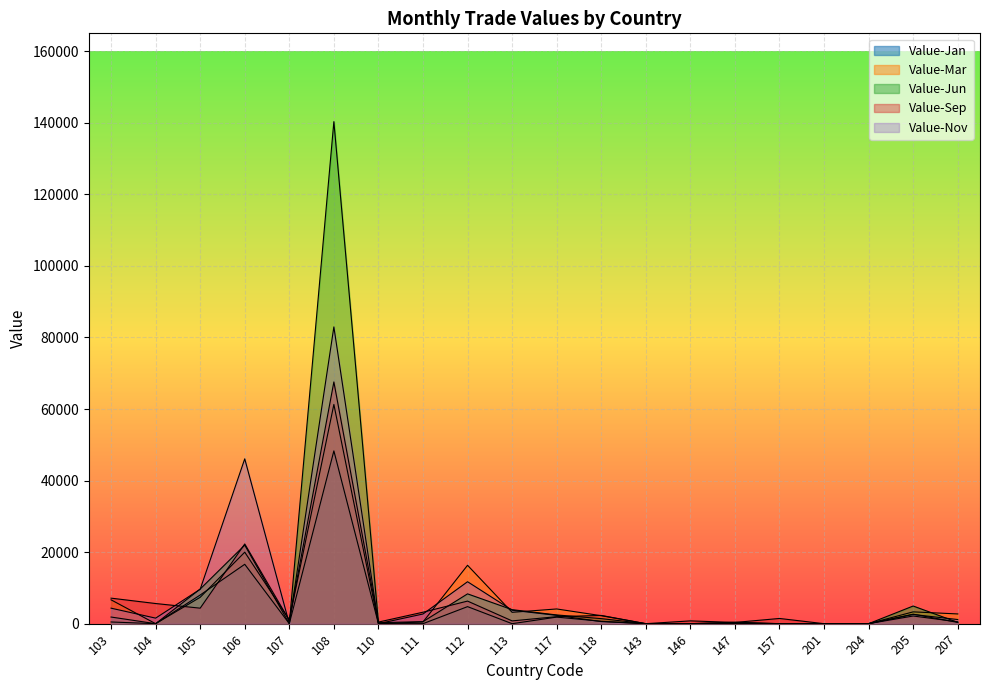

What are all the series names shown in the legend?

Value-Jan, Value-Mar, Value-Jun, Value-Sep, Value-Nov